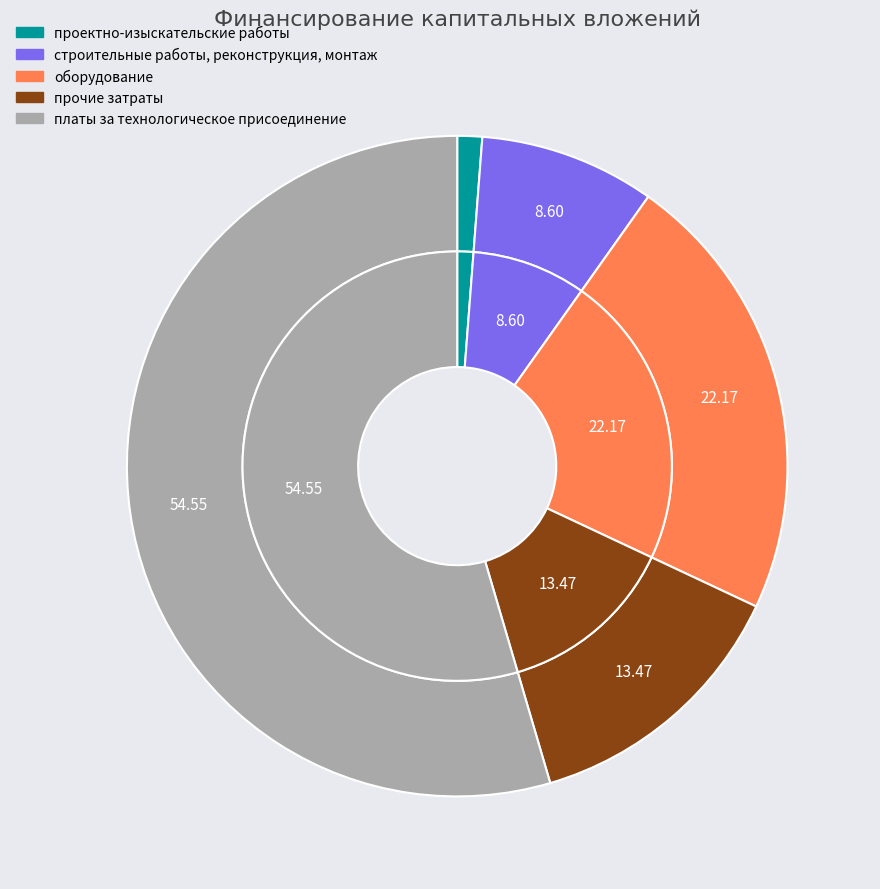

How many segments does this pie chart have?

9